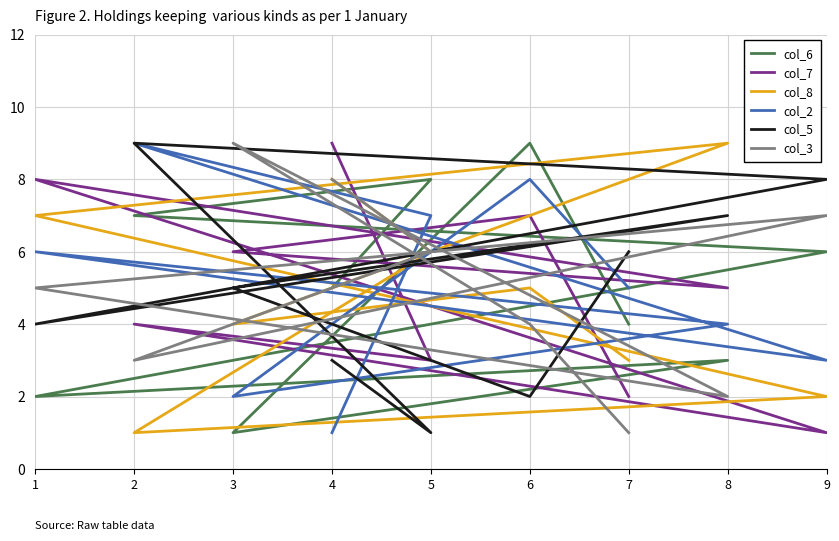

How many interior local valleys does the col_3 series have?

2